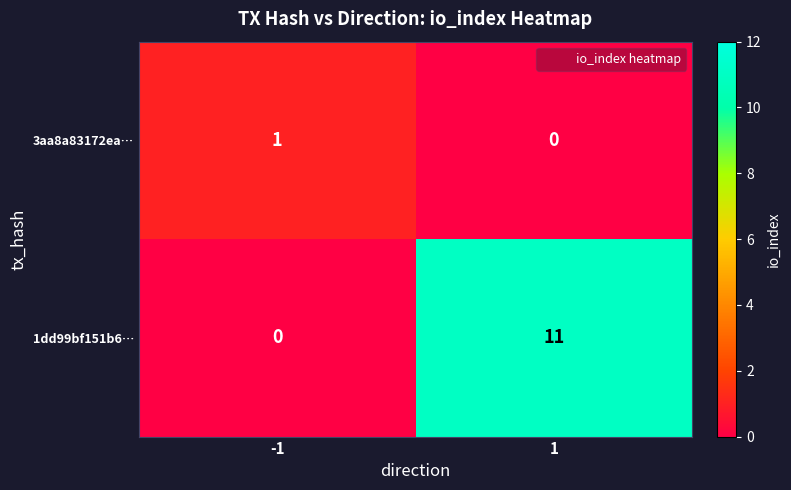

Reading left to right, what are all the values shown in this chart?

3aa8a83172ea…: -1=1	1=0
1dd99bf151b6…: -1=0	1=11